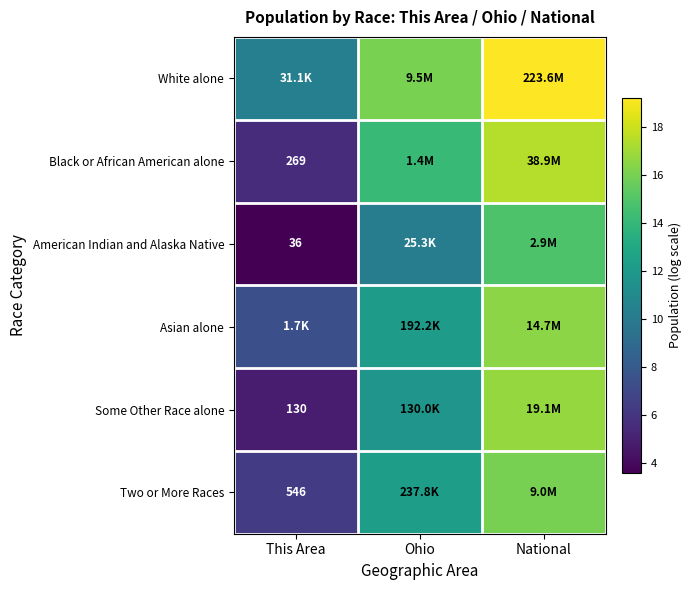

How many data points does each series have?

3